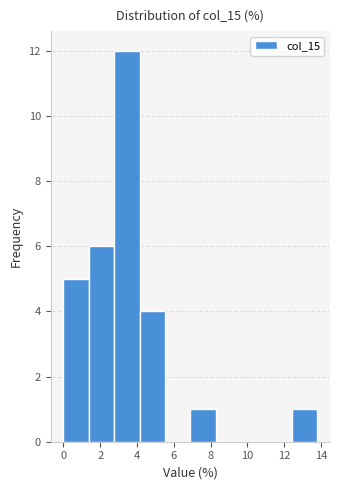

Reading left to right, list every bar in this chart as the range it spans on the x-axis followed by its height. Neither the bar edges nor the heights are printed on the chart, so give them approximately, as read against the axes.

0.0 to 1.4: 5
1.4 to 2.8: 6
2.8 to 4.2: 12
4.2 to 5.6: 4
5.6 to 6.8: 0
6.8 to 8.2: 1
8.2 to 9.6: 0
9.6 to 11.0: 0
11.0 to 12.4: 0
12.4 to 13.8: 1